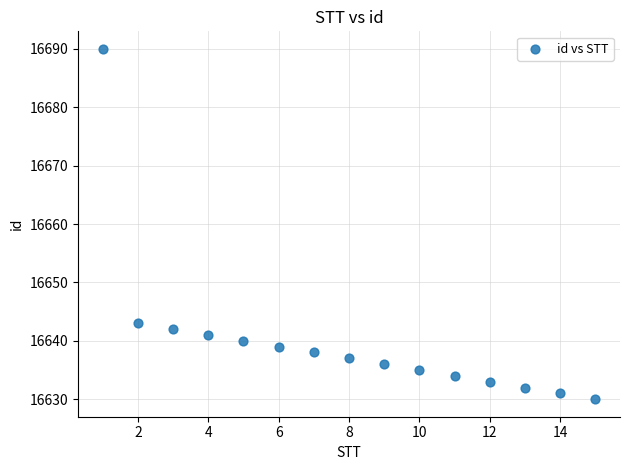

What is the range of X values (max minus min)?

14